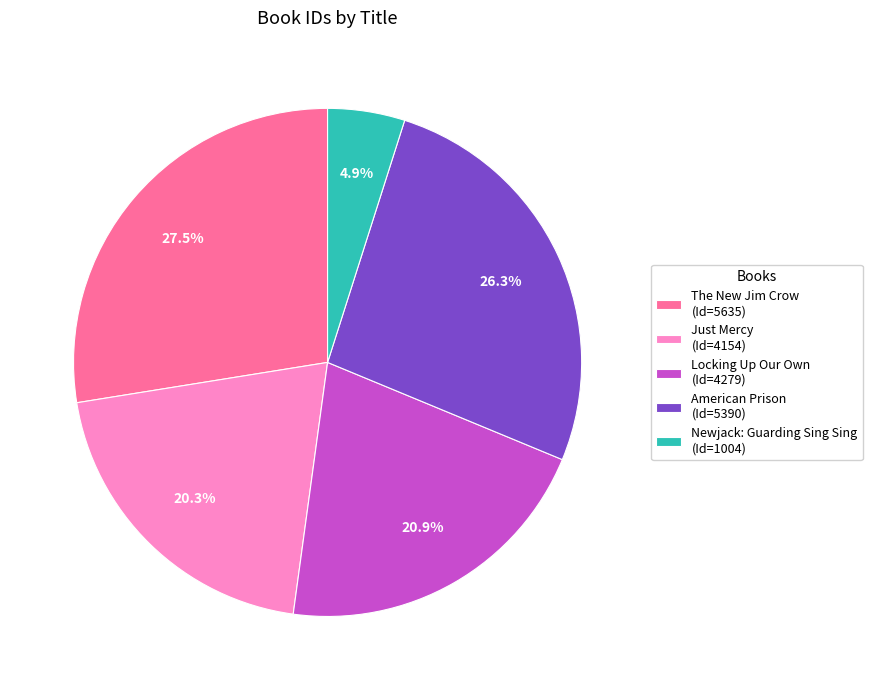

Is the sum of Newjack: Guarding Sing Sing and American Prison greater than half?

No